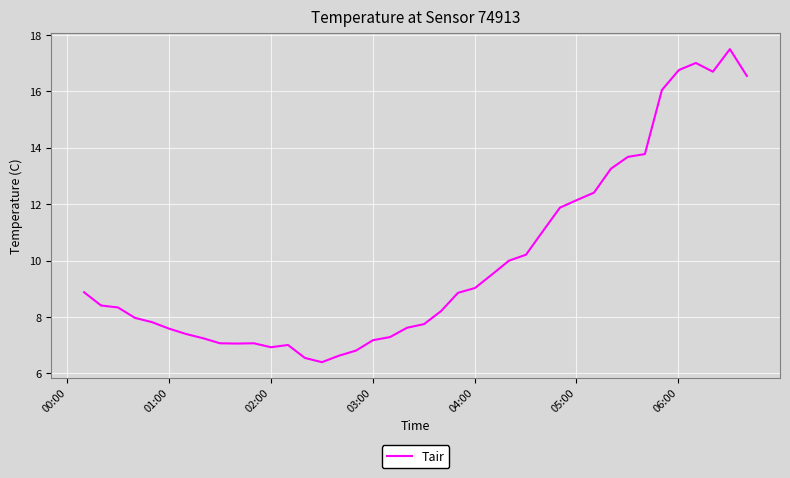

What is the difference between the maximum and minimum values?

11.1